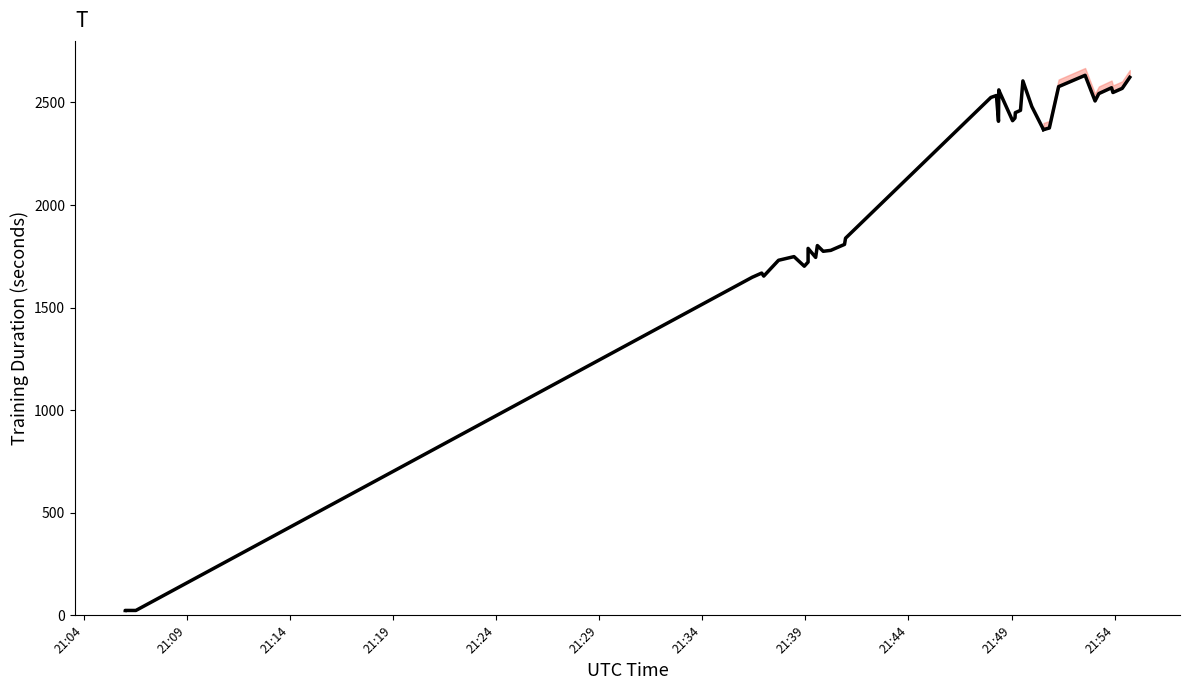

How many values exceed 1799?

16